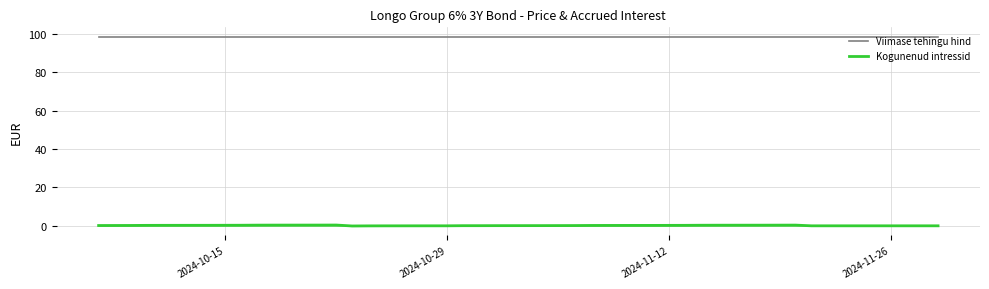

Which series has the widest spread of values?

Kogunenud intressid